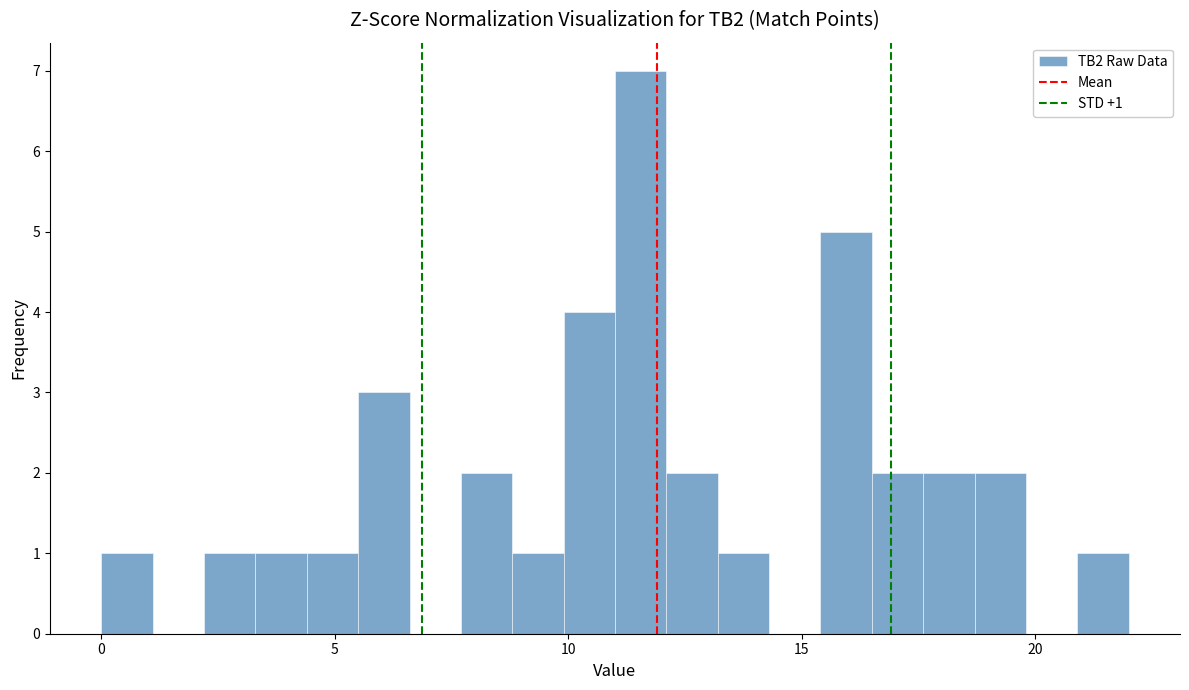

Around what value on the x-axis is the tallest bar? Give the approximate position of its centre, as read against the axis.

11.5